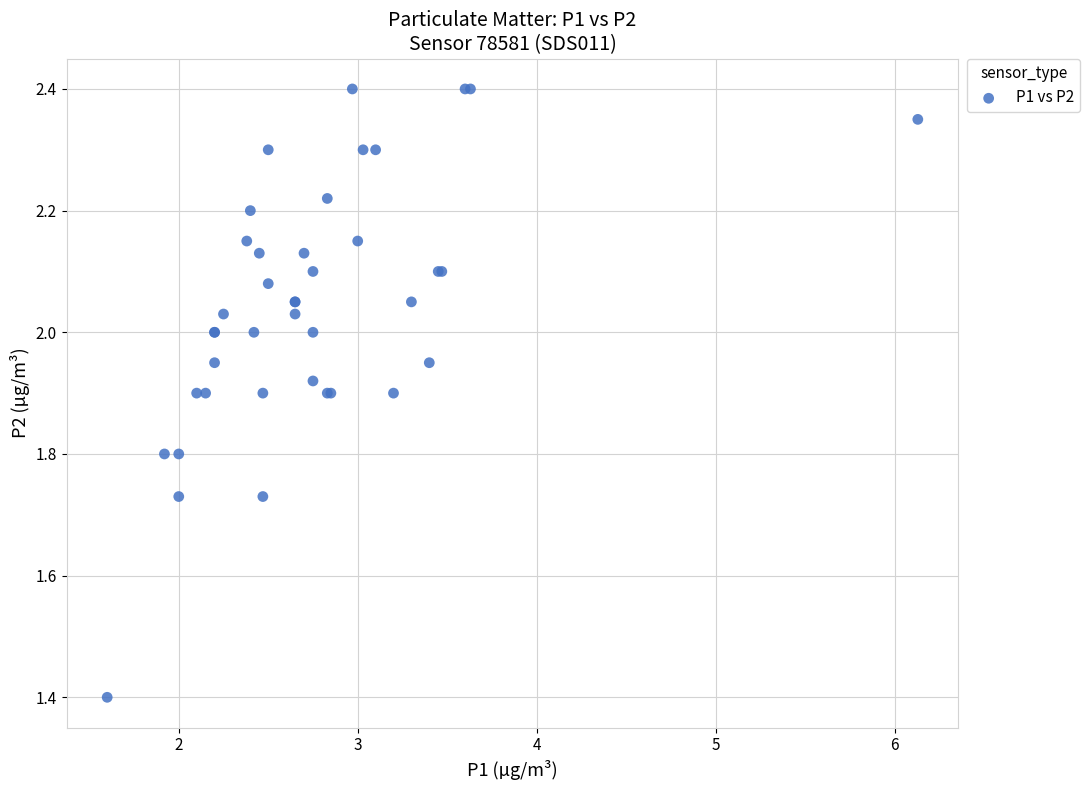

What Y value in the scatter plot is closest to 1?

1.4